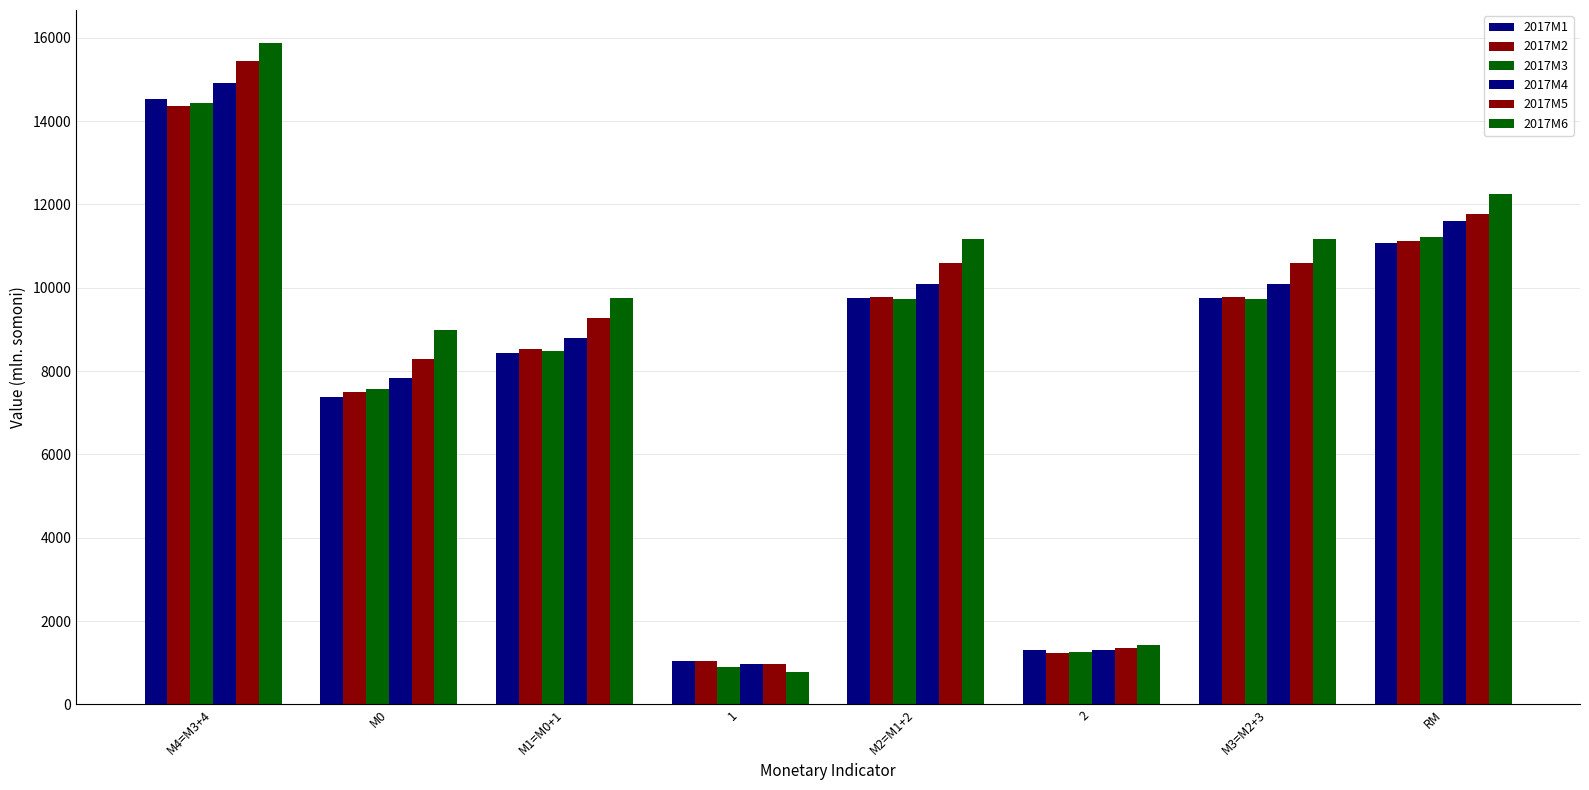

How many values in the 2017M3 series exceed 9736?

4